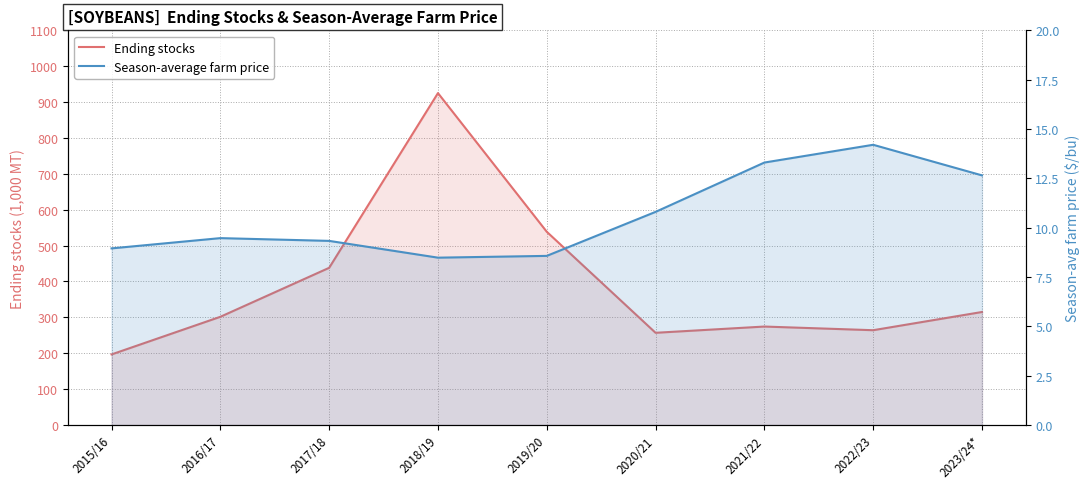

Which label corresponds to the smallest value in the chart?

2018/19